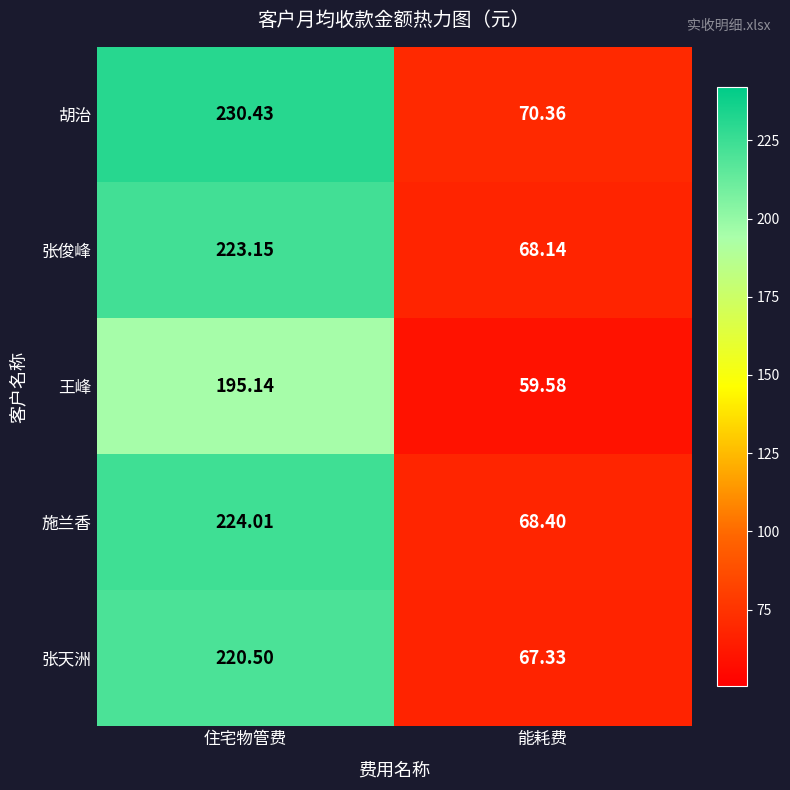

List the labels in order of 王峰 value, largest first.

住宅物管费, 能耗费